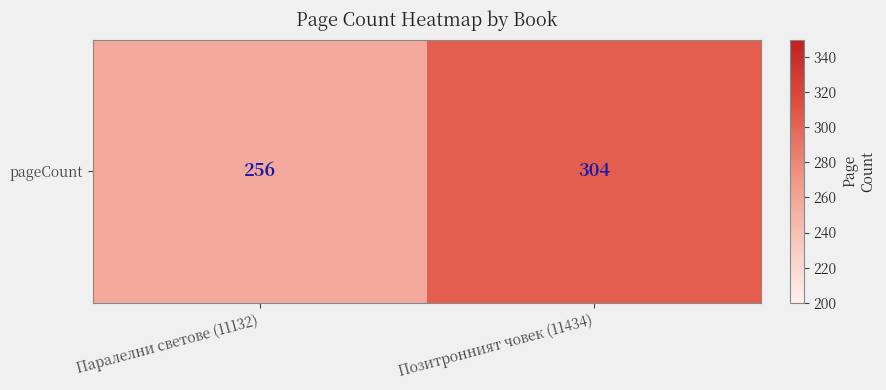

What is the maximum value shown in the chart?

304